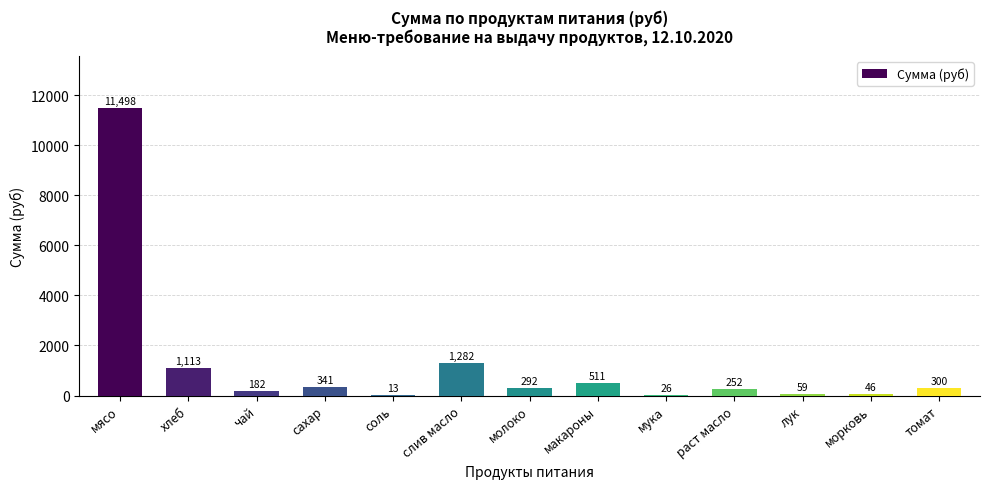

Read the value at лук.

59.1